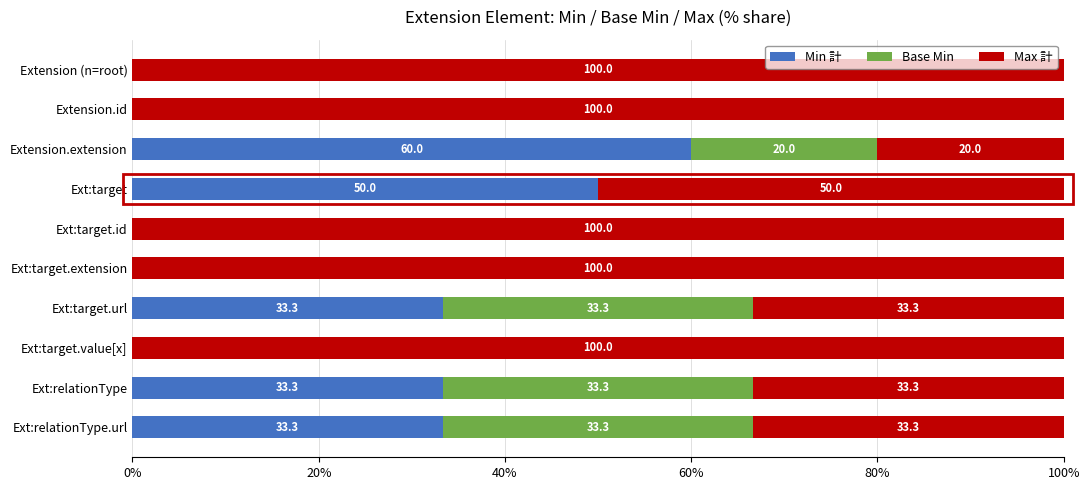

True or false: Min 計 has a value of 0.0 at Extension.id.

True